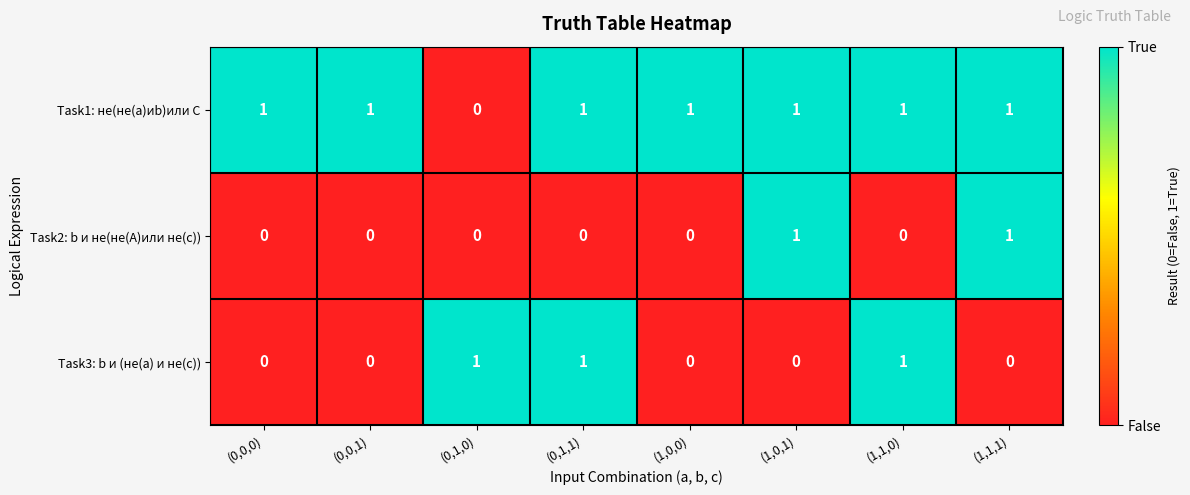

Reading left to right, transcribe all the data shown in this chart.

Task1: не(не(а)иb)или С: (0,0,0)=1	(0,0,1)=1	(0,1,0)=0	(0,1,1)=1	(1,0,0)=1	(1,0,1)=1	(1,1,0)=1	(1,1,1)=1
Task2: b и не(не(А)или не(с)): (0,0,0)=0	(0,0,1)=0	(0,1,0)=0	(0,1,1)=0	(1,0,0)=0	(1,0,1)=1	(1,1,0)=0	(1,1,1)=1
Task3: b и (не(а) и не(с)): (0,0,0)=0	(0,0,1)=0	(0,1,0)=1	(0,1,1)=1	(1,0,0)=0	(1,0,1)=0	(1,1,0)=1	(1,1,1)=0